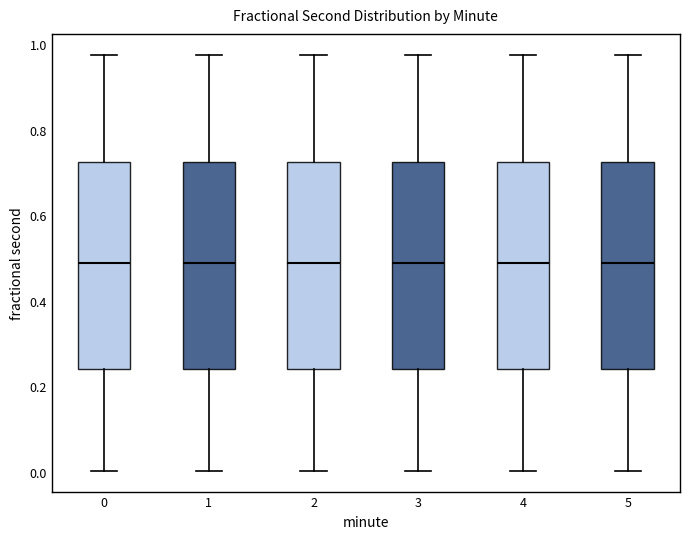

Where does the lower whisker of the box at x = 5 end on the y-axis? The values are not printed on the chart, so give them approximately, as read against the axis.

0.00